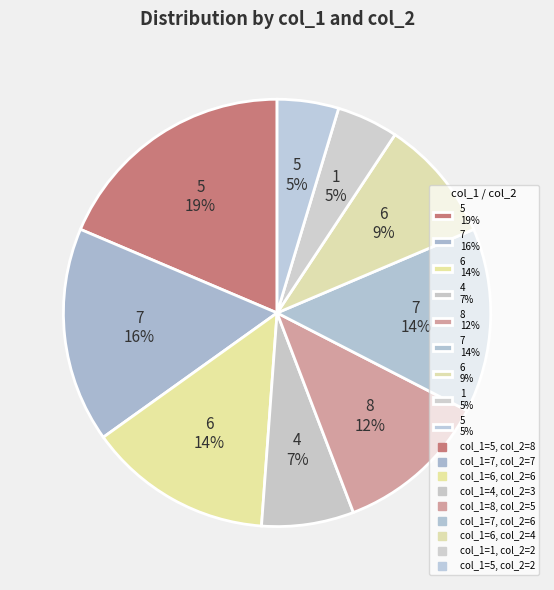

Which category has the biggest portion of the pie?

5 19%